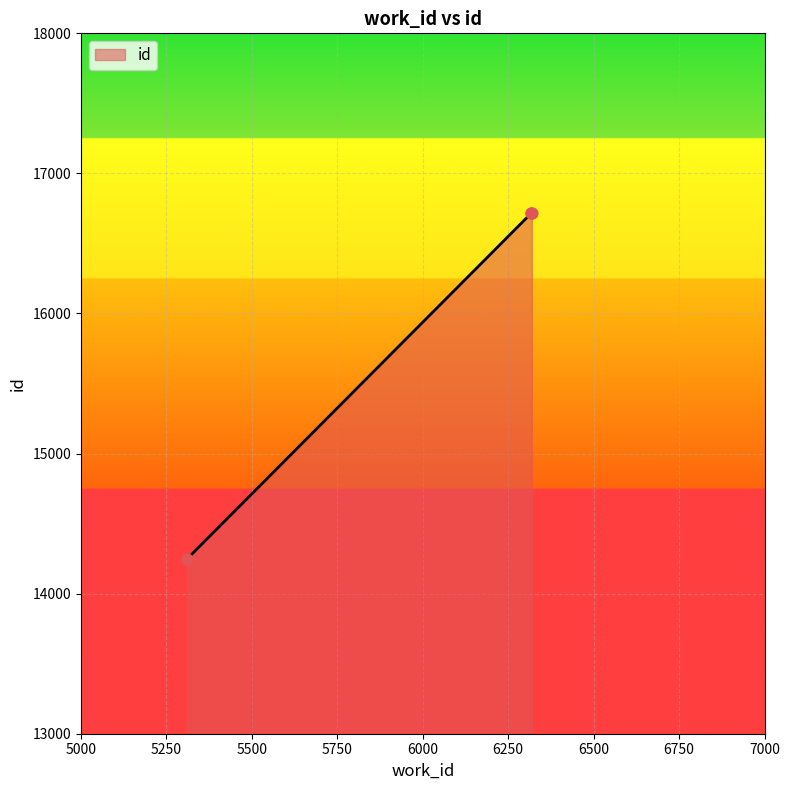

What is the average value?

16099